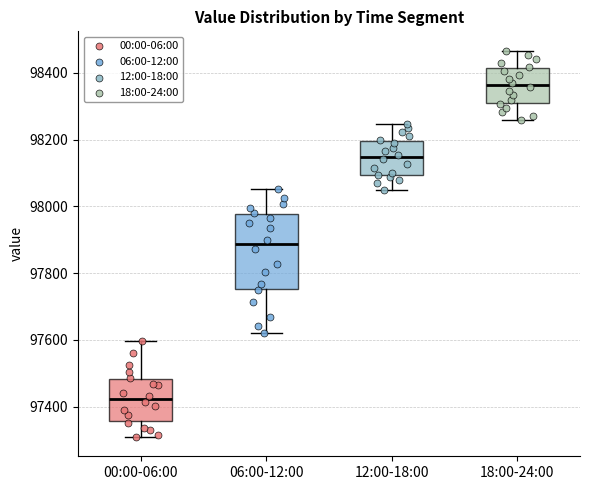

Reading left to right, transcribe this box plot: for each box, give where its median line is, the range the box spans, and where its two whiskers end, as read against the y-axis. The values are not printed on the chart, so give them approximately, as read against the axis.

00:00-06:00: median 97420, box 97360 to 97480, whiskers 97300 to 97600
06:00-12:00: median 97880, box 97760 to 97980, whiskers 97620 to 98060
12:00-18:00: median 98140, box 98100 to 98200, whiskers 98040 to 98240
18:00-24:00: median 98360, box 98320 to 98420, whiskers 98260 to 98460